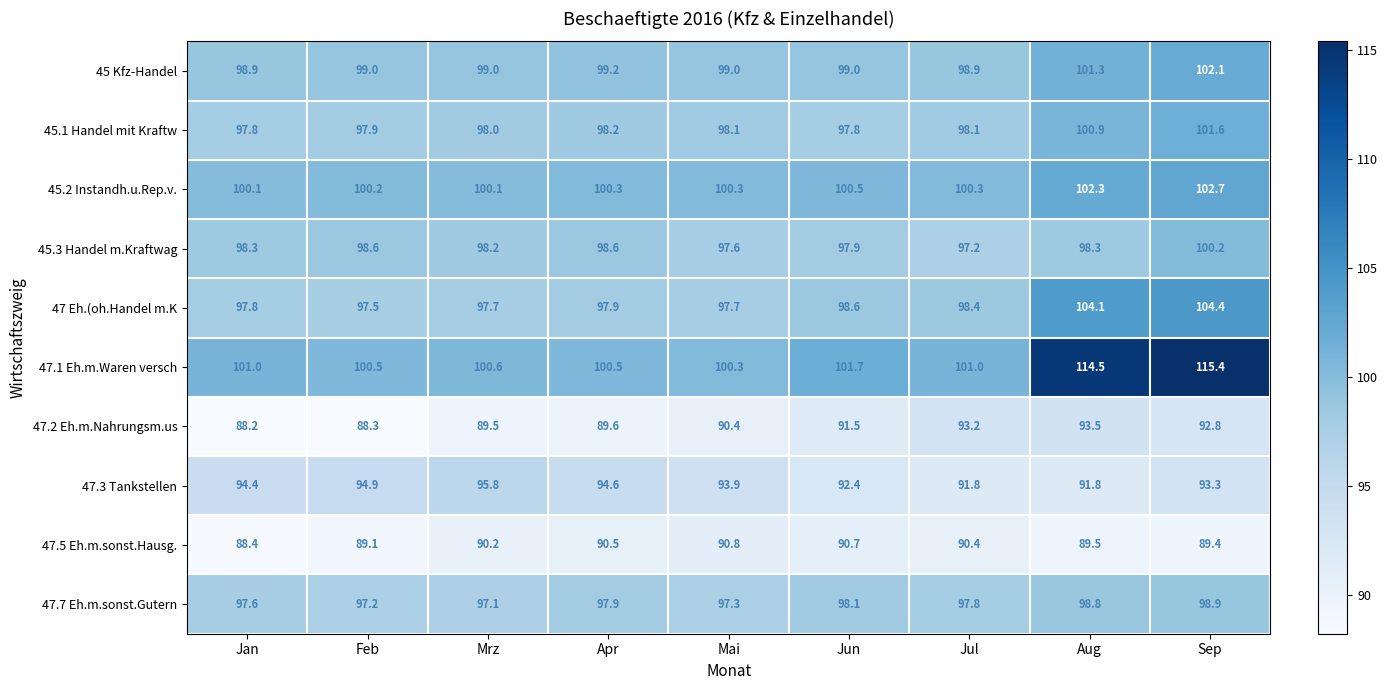

What is the greatest value displayed?

115.4